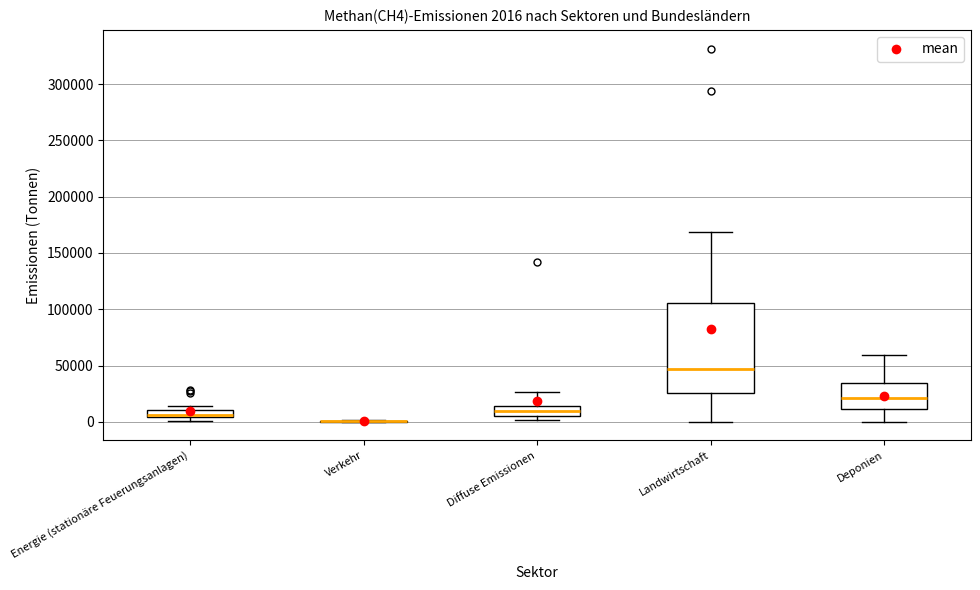

Which box is the tallest, from its lower edge to its upper edge?

Landwirtschaft